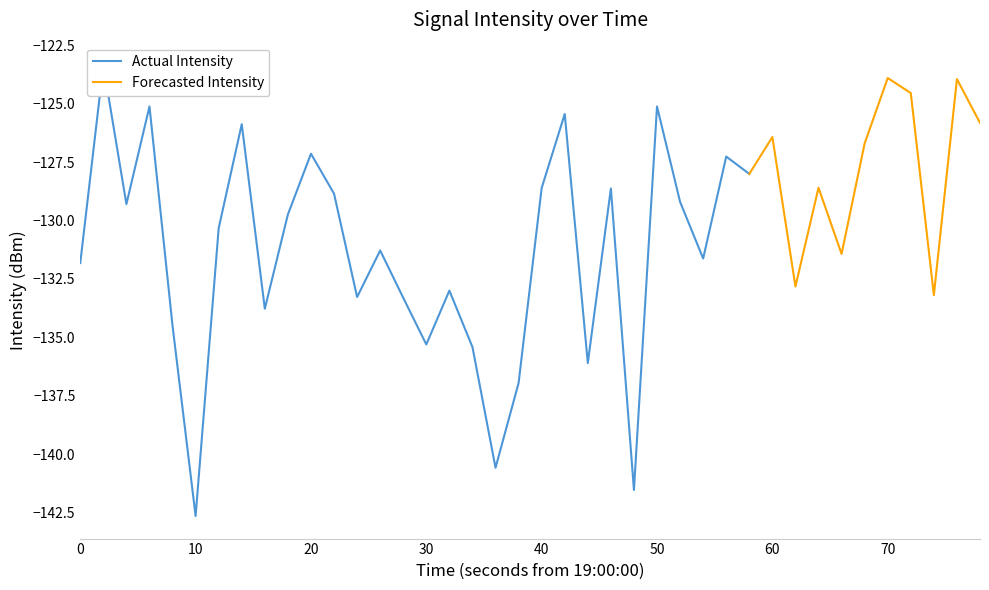

What is the highest value of the Forecasted Intensity series?

-123.9